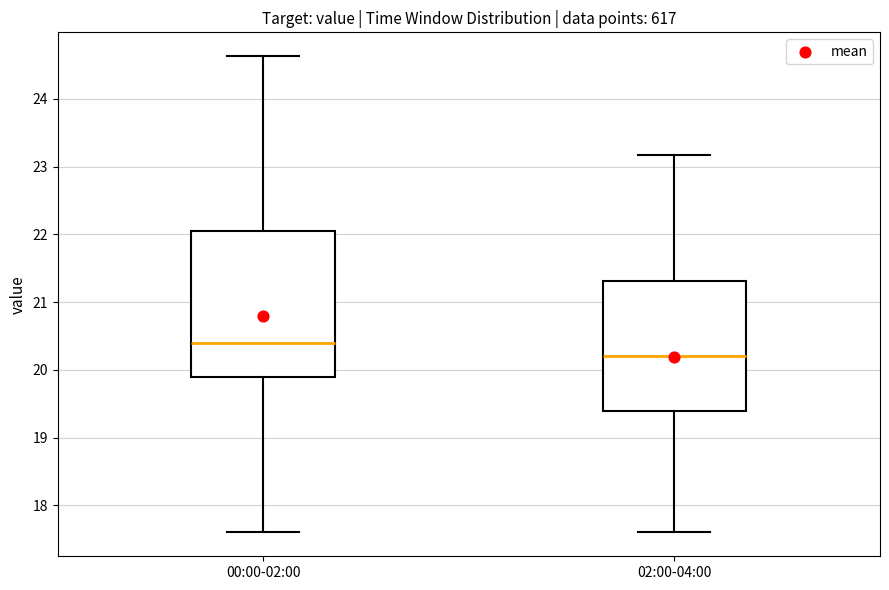

Which box's median line is the lowest?

02:00-04:00